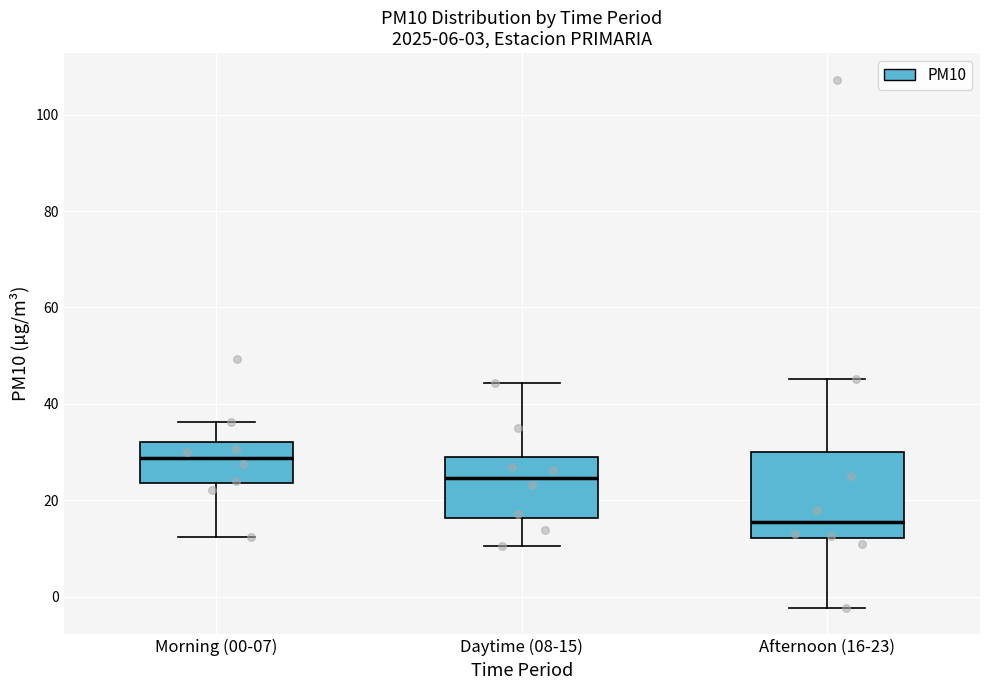

Comparing the boxes themselves (not the whiskers), which one is the tallest?

Afternoon (16-23)